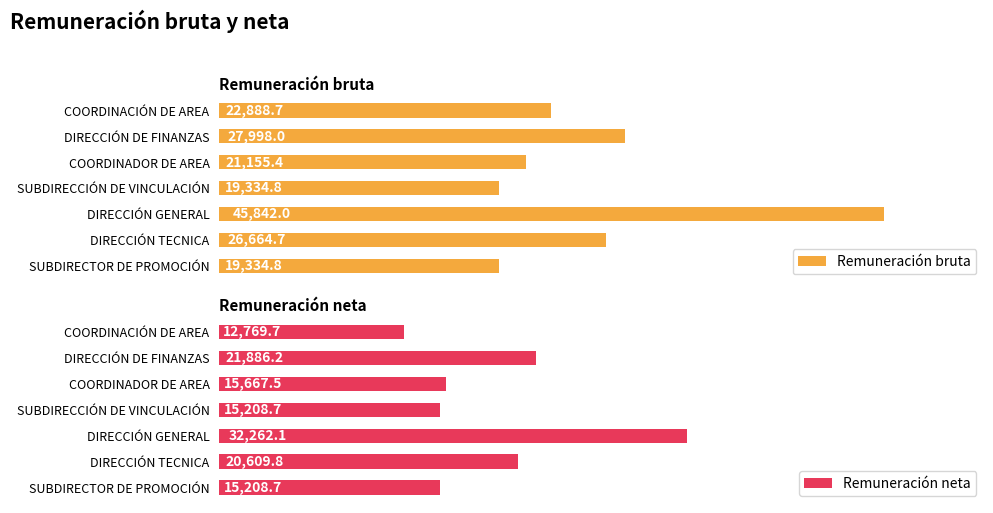

List the series in order of their overall mean, highest first.

Remuneración bruta, Remuneración neta